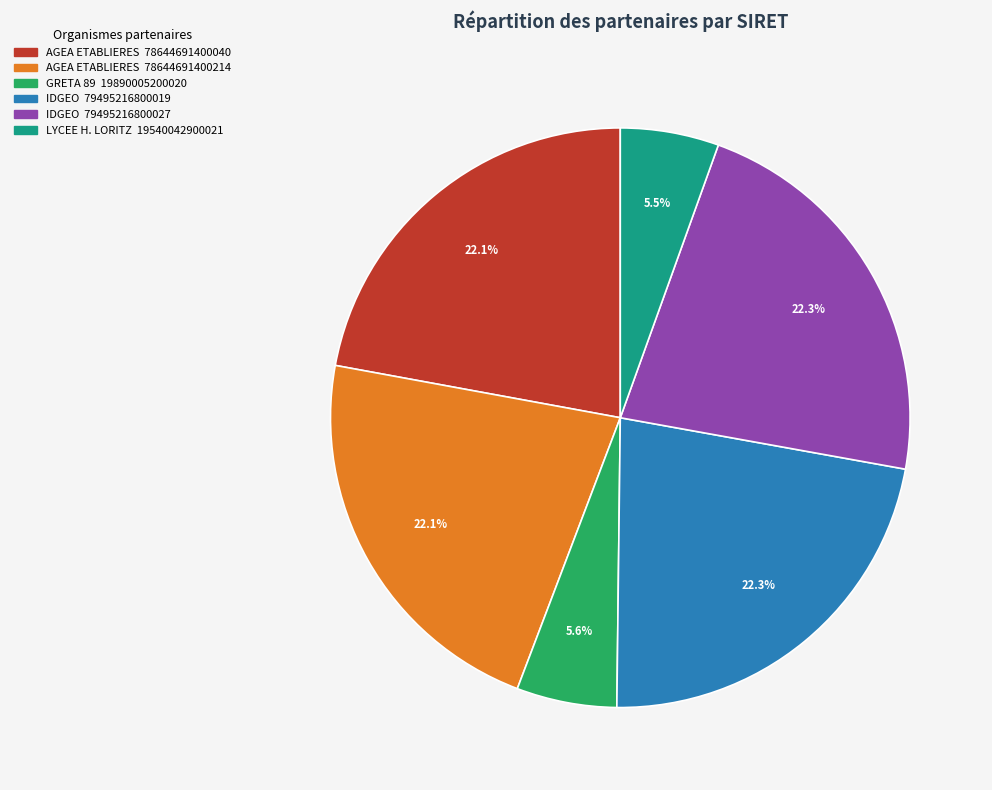

Count the number of slices in the pie.

6